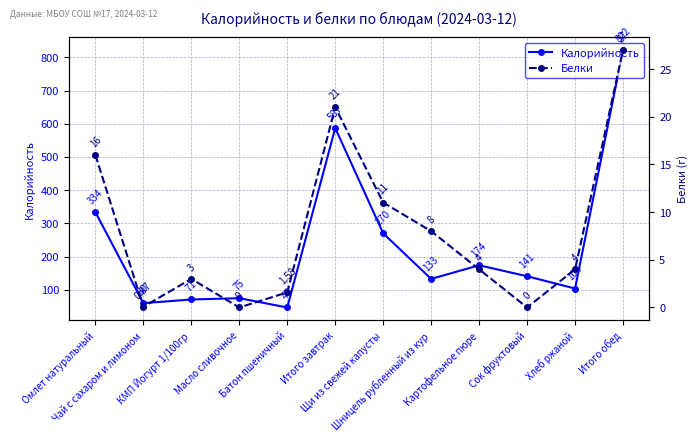

Rank the categories by Белки value from highest to lowest.

Итого обед, Итого завтрак, Омлет натуральный, Щи из свежей капусты, Шницель рубленный из кур, Картофельное пюре, Хлеб ржаной, КМП Йогурт 1/100гр, Батон пшеничный, Чай с сахаром и лимоном, Масло сливочное, Сок фруктовый